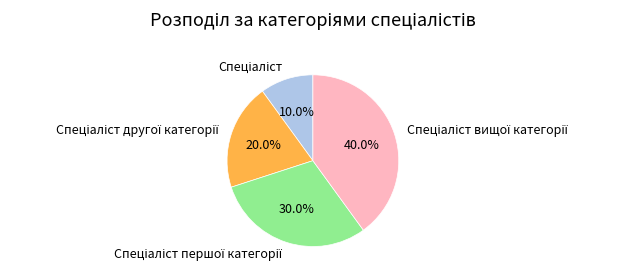

Is there a majority slice in this chart?

No